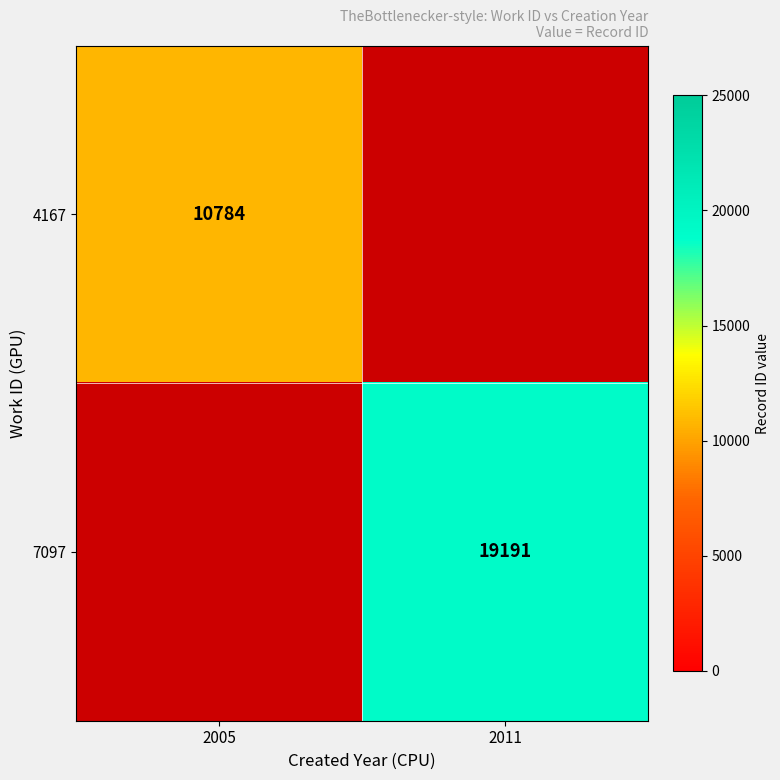

True or false: 4167 has a value of 10784 at 2005.

True